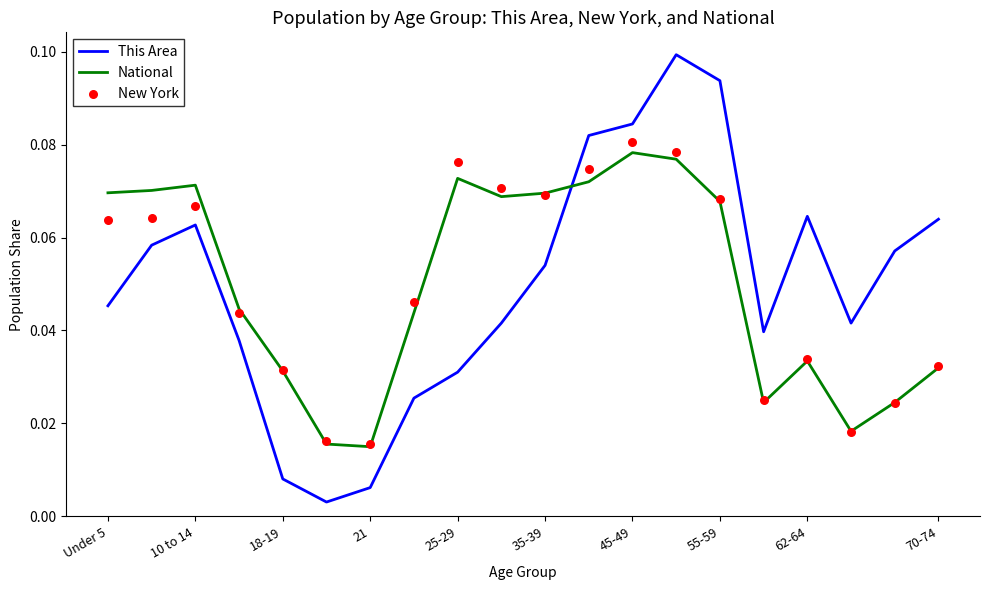

Which series has the largest Y range (max minus min)?

This Area